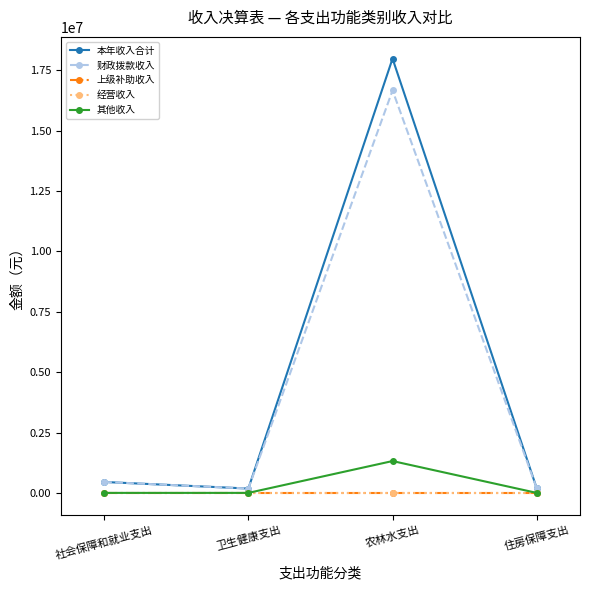

List the series in order of their peak value, lowest first.

上级补助收入, 经营收入, 其他收入, 财政拨款收入, 本年收入合计